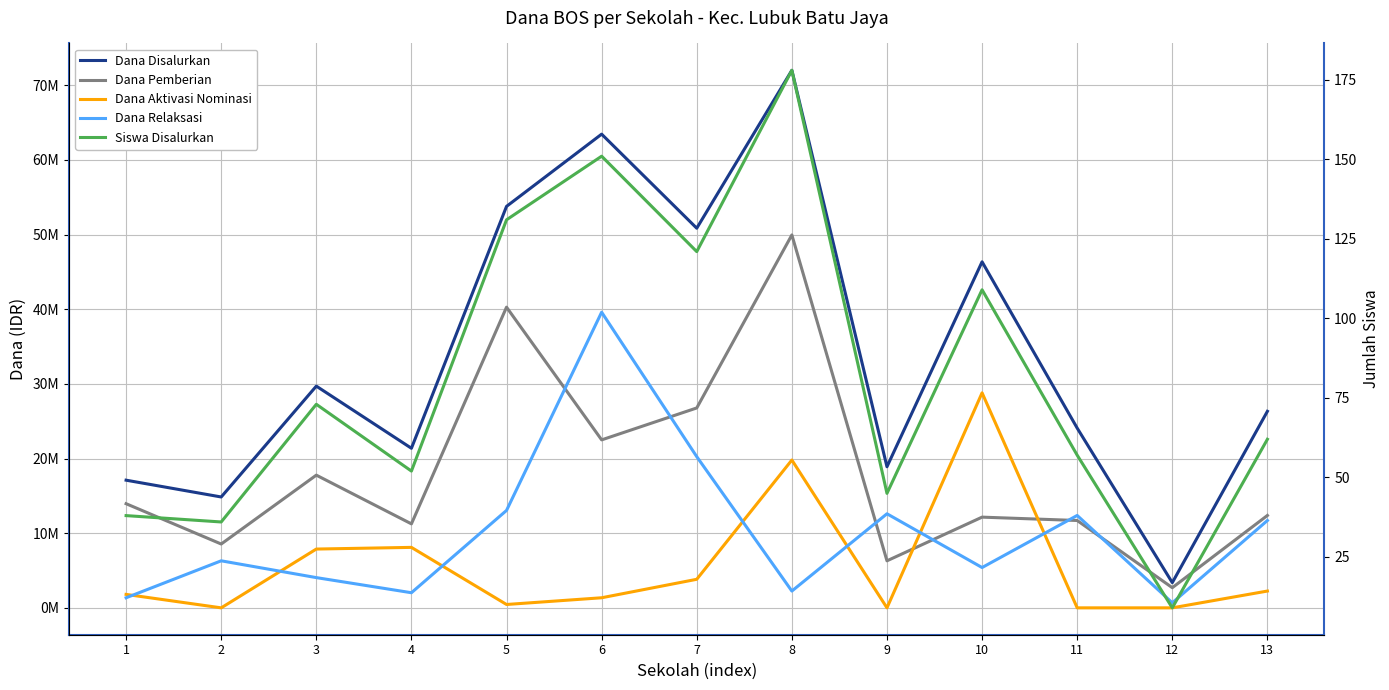

True or false: Dana Pemberian and Dana Disalurkan cross at least once.

False